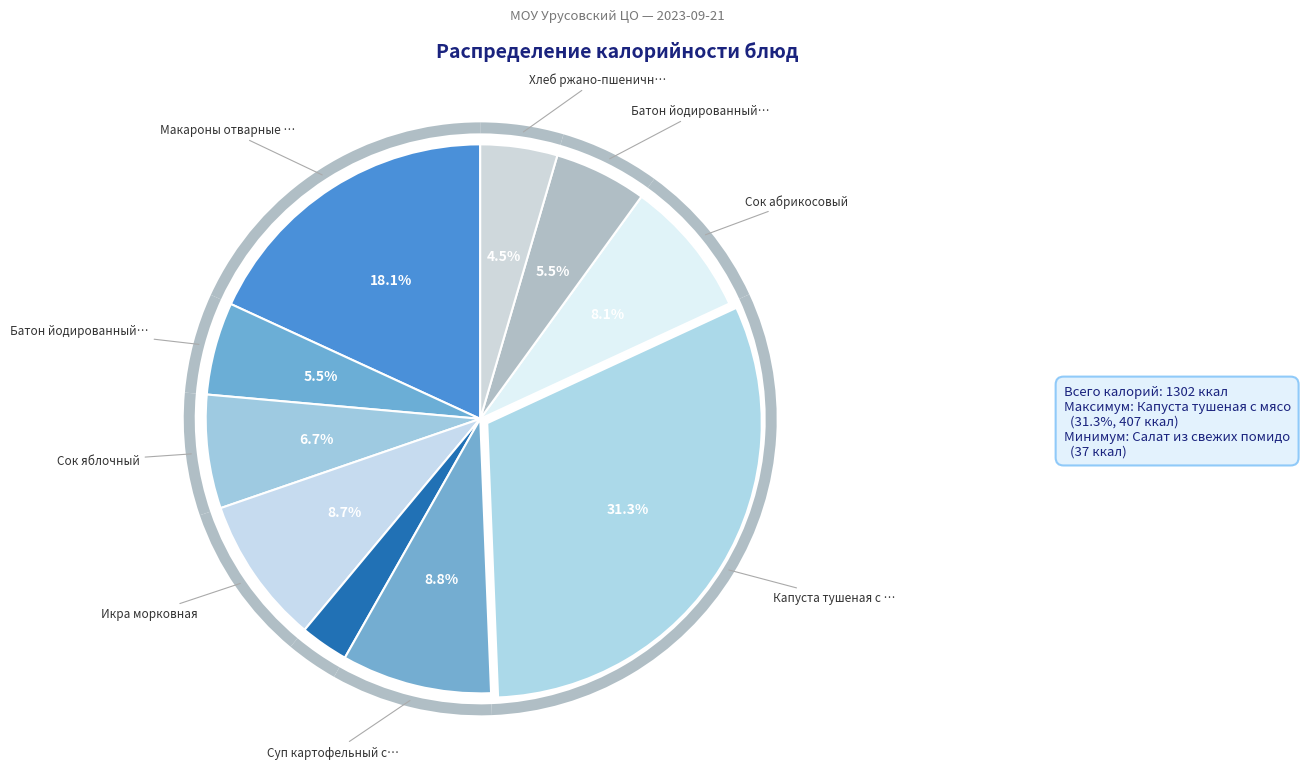

To the nearest percent, what portion does Капуста тушеная с мясом represent?

31%